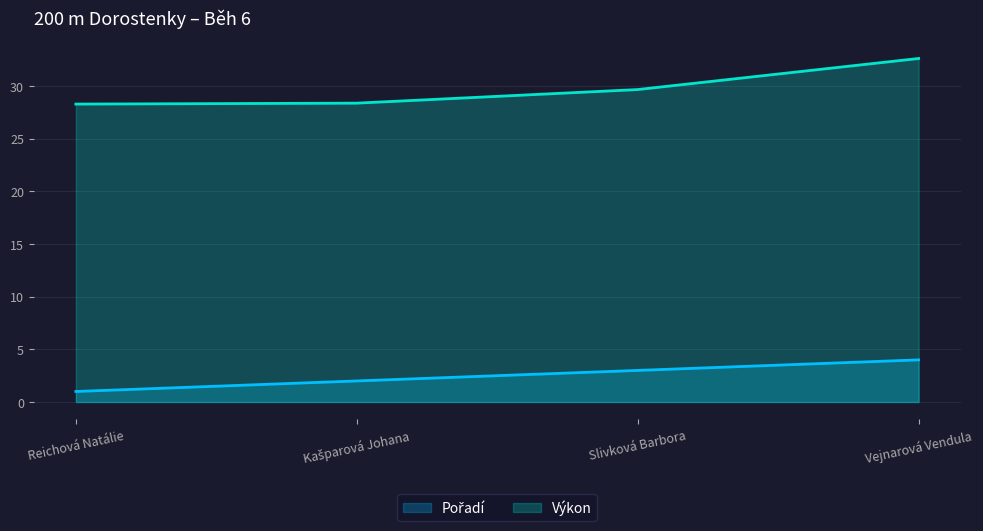

True or false: Pořadí has more than 0 interior local peaks.

False